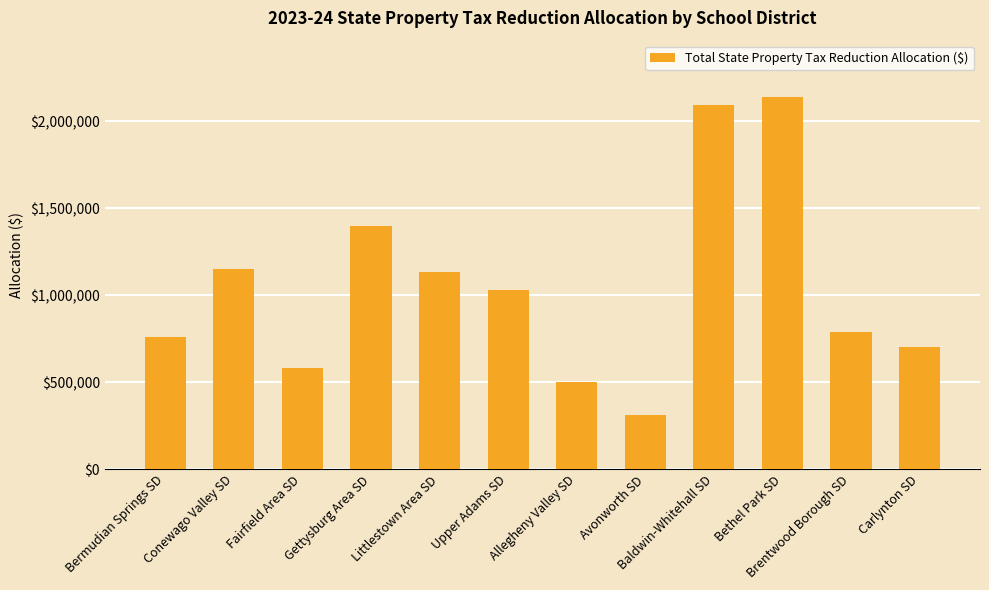

What position from the left is Fairfield Area SD?

3